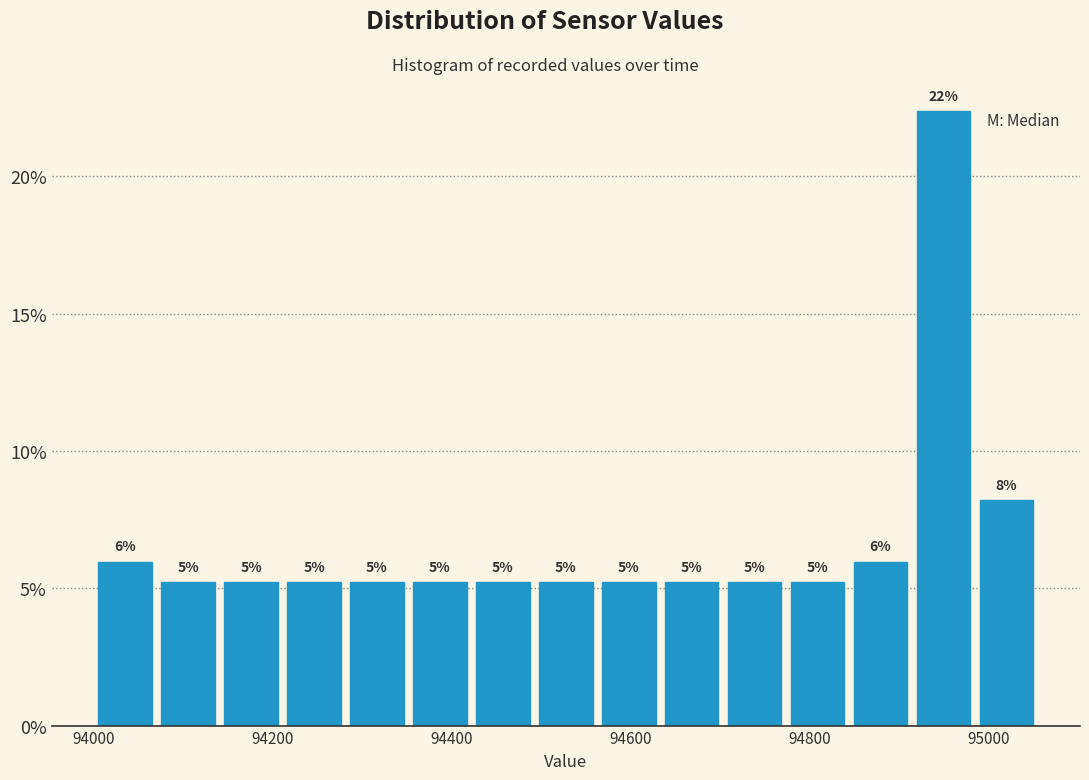

Read against the x-axis, roughly where is the centre of the tallest bar?

94940